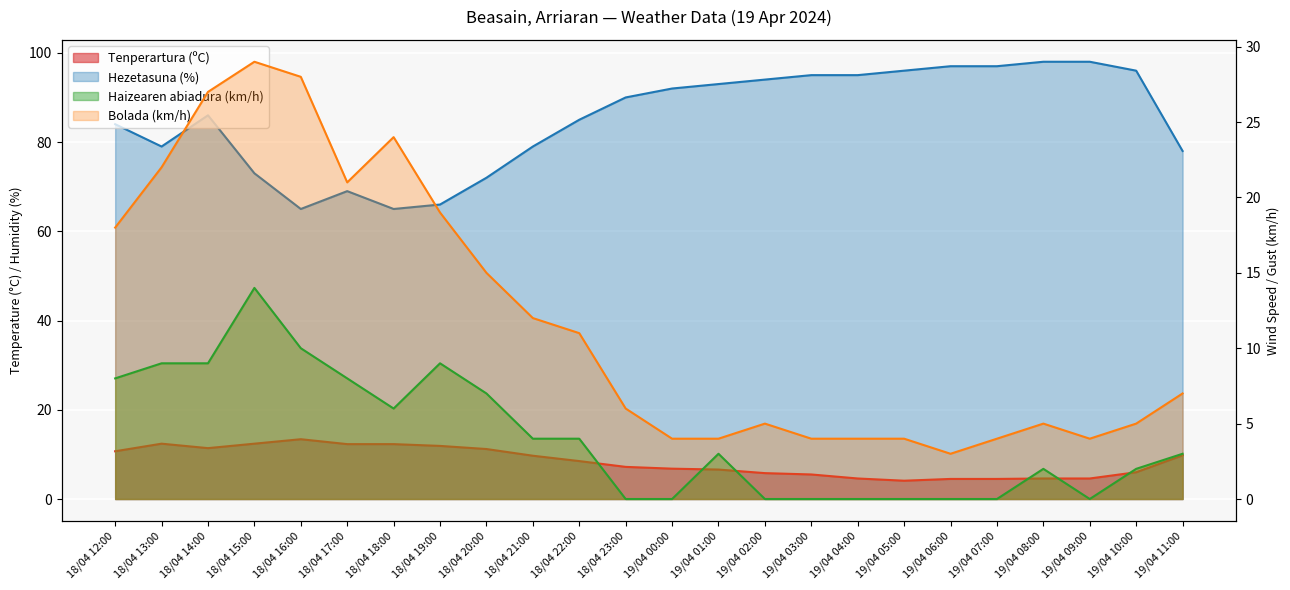

How many distinct data groups are displayed?

4